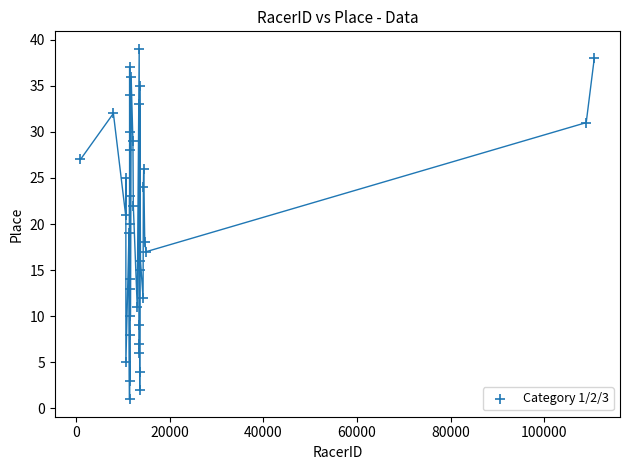

What is the range of X values (max minus min)?

109661